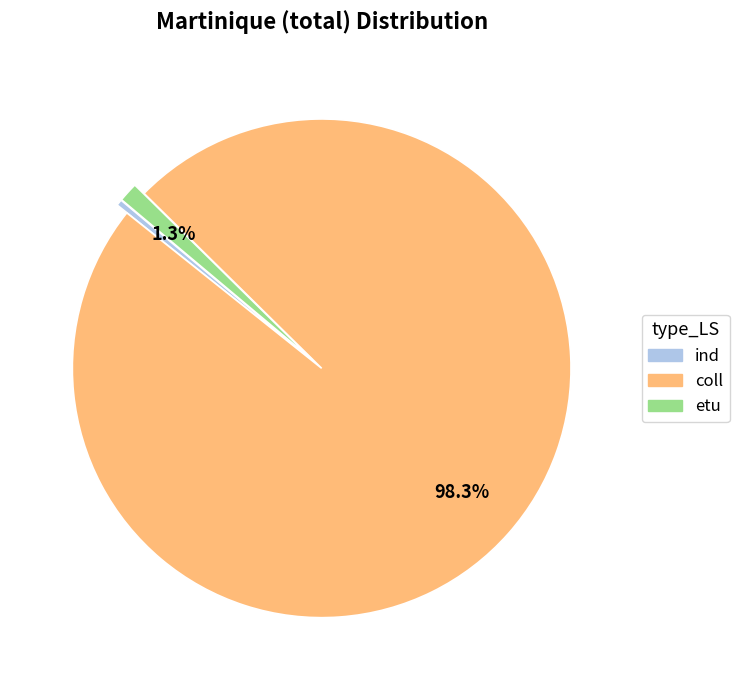

Rank the categories by value from lowest to highest.

ind, etu, coll